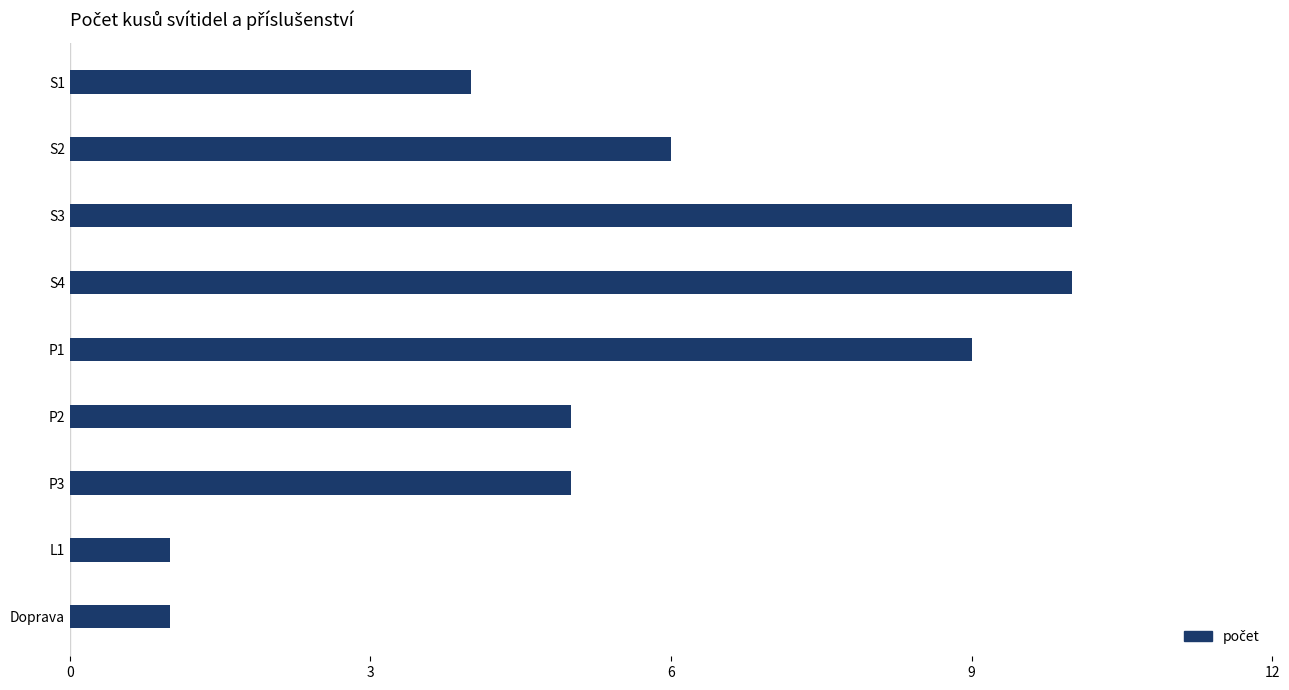

Reading top to bottom, extract all data points from this chart.

4	6	10	10	9	5	5	1	1